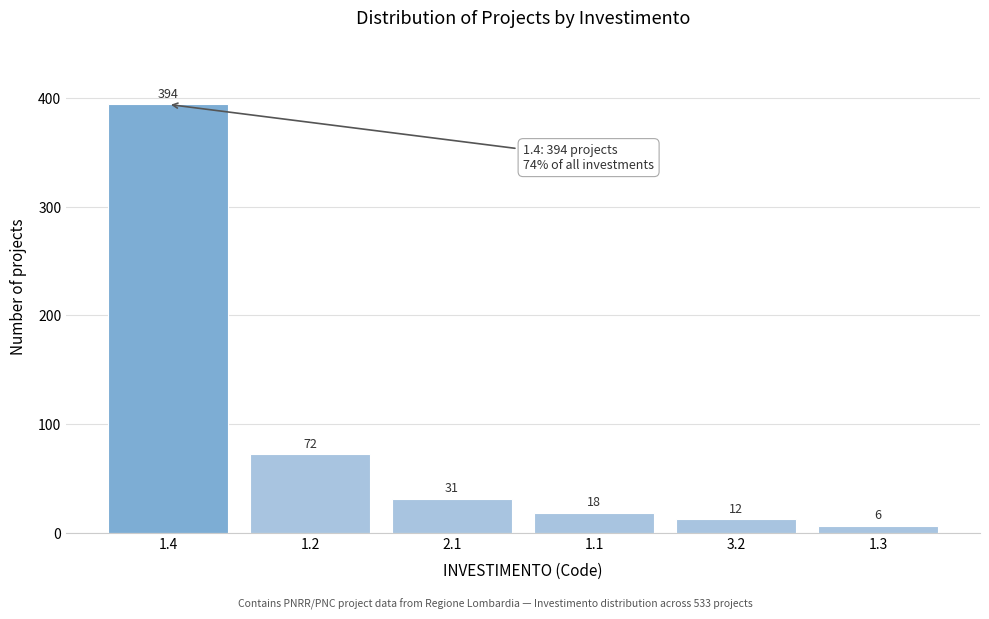

Reading right to left, transcribe all the data shown in this chart.

1.3=6	3.2=12	1.1=18	2.1=31	1.2=72	1.4=394